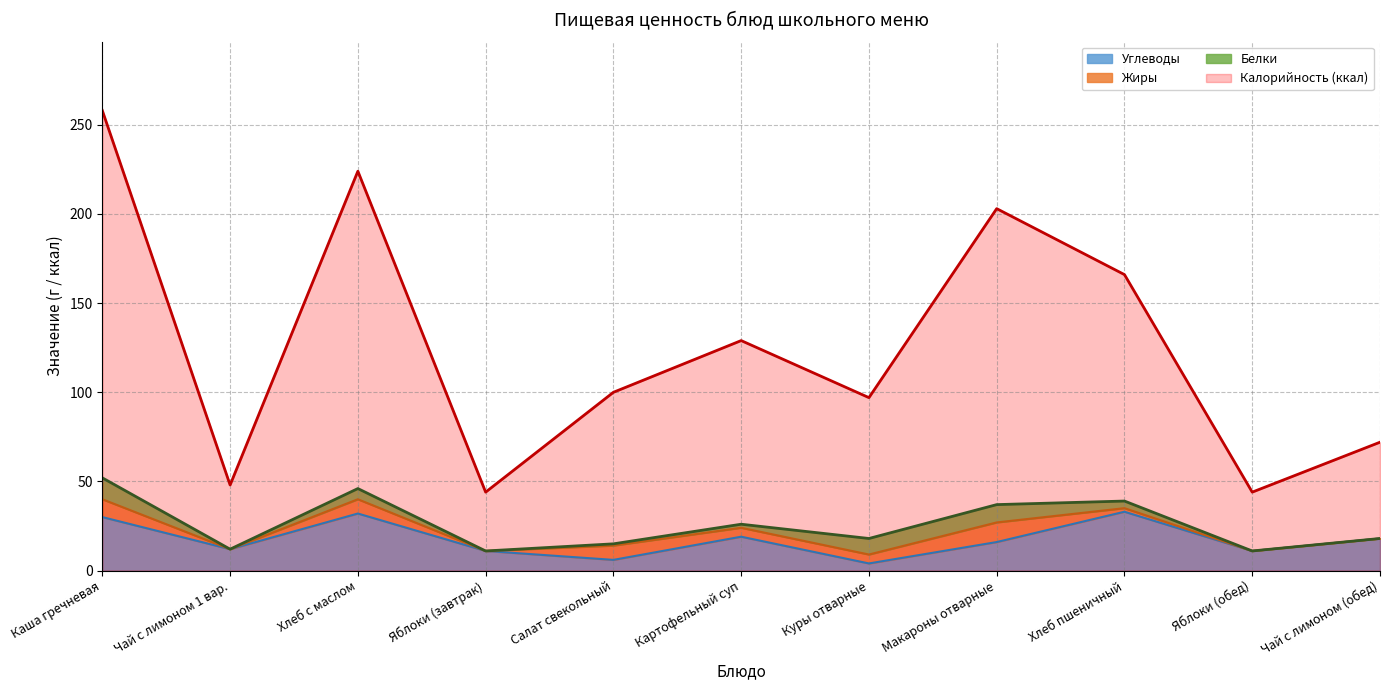

True or false: Калорийность (ккал) and Углеводы intersect in this chart.

False